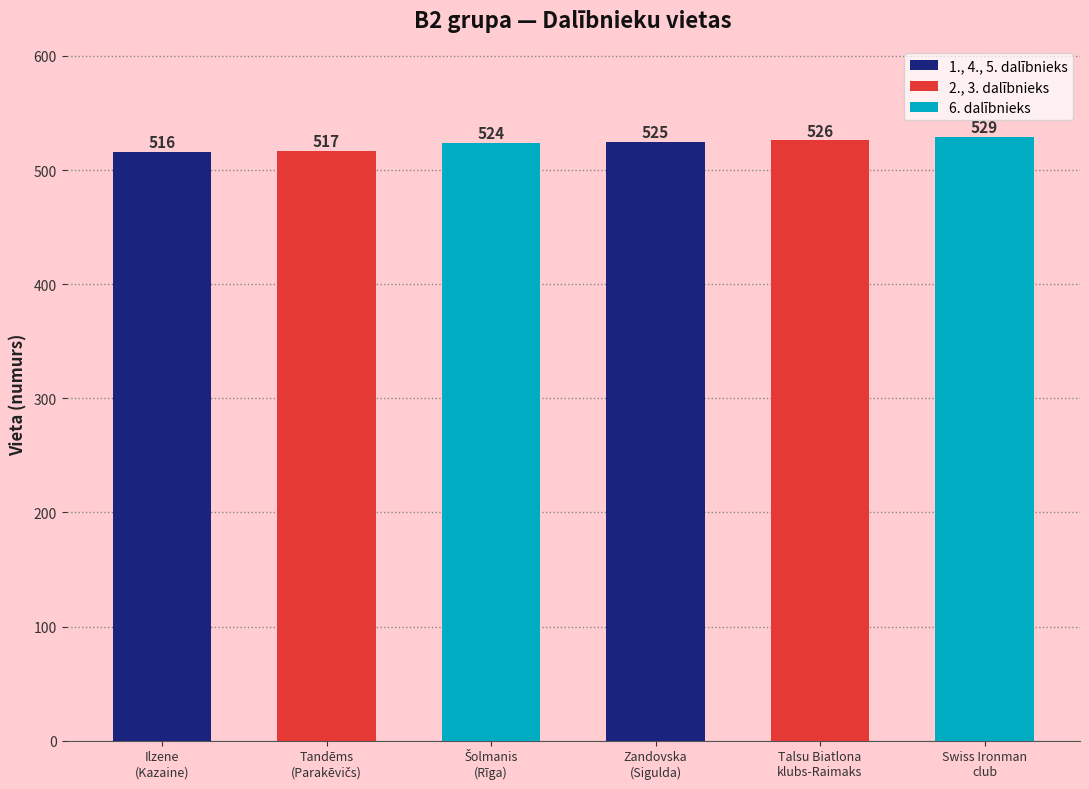

What is the label of the 3rd bar from the right?

Zandovska
(Sigulda)